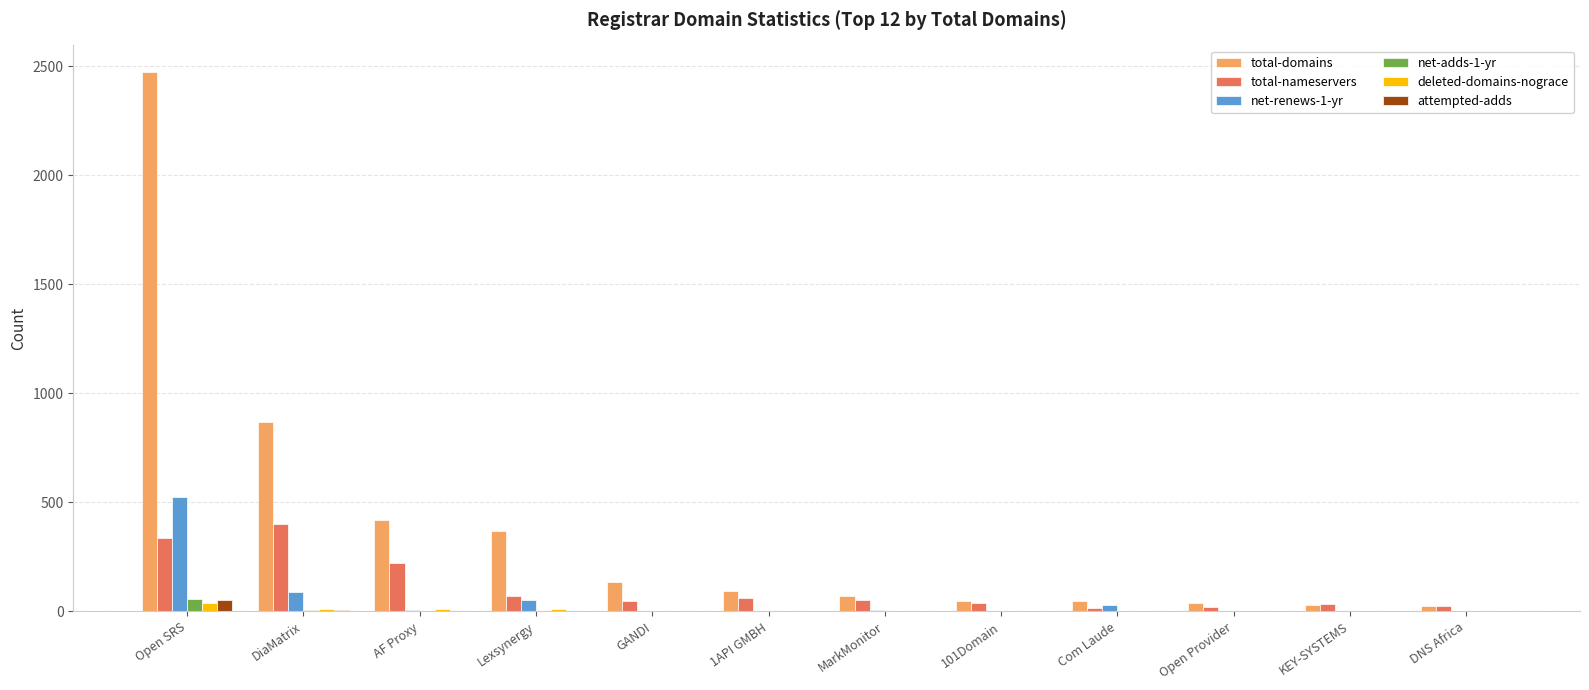

The total-nameservers series shows 52 at MarkMonitor. True or false?

True